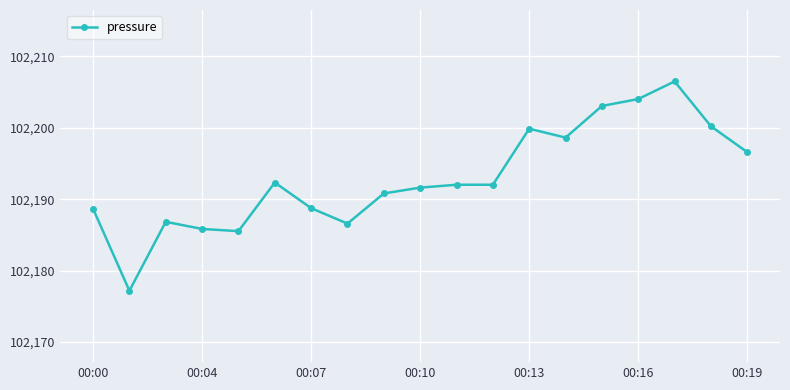

Does the chart display data point markers on the line(s)?

Yes